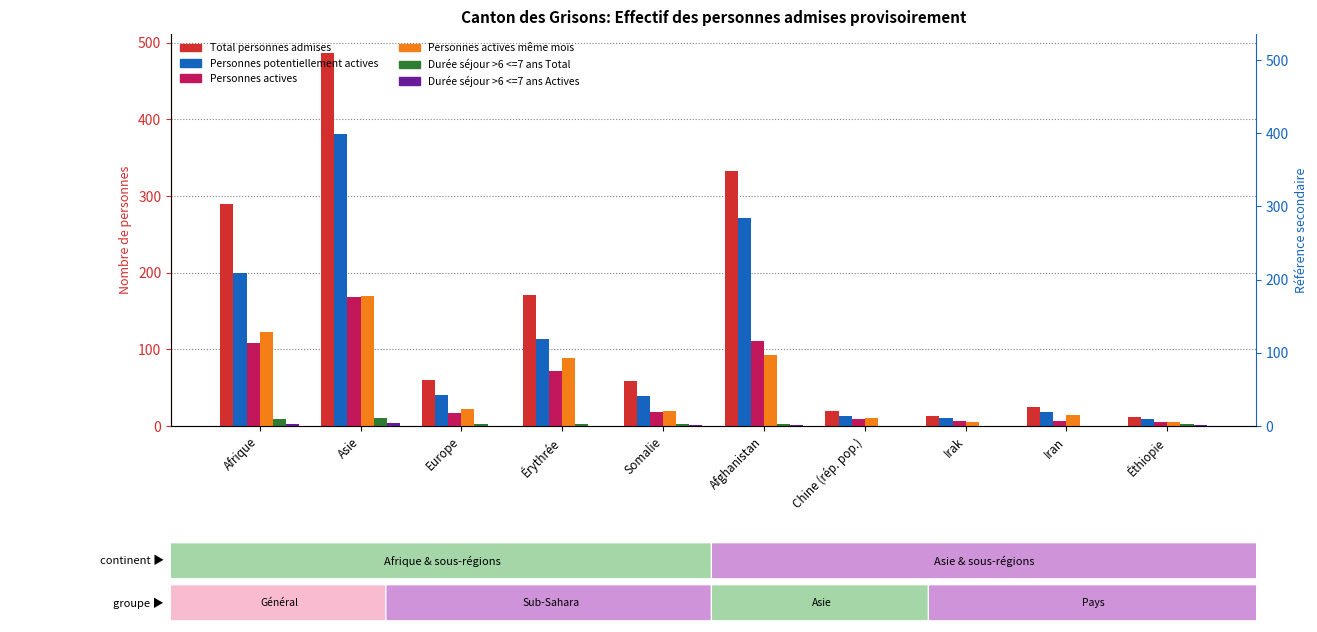

At which label does Personnes actives reach its minimum?

Éthiopie